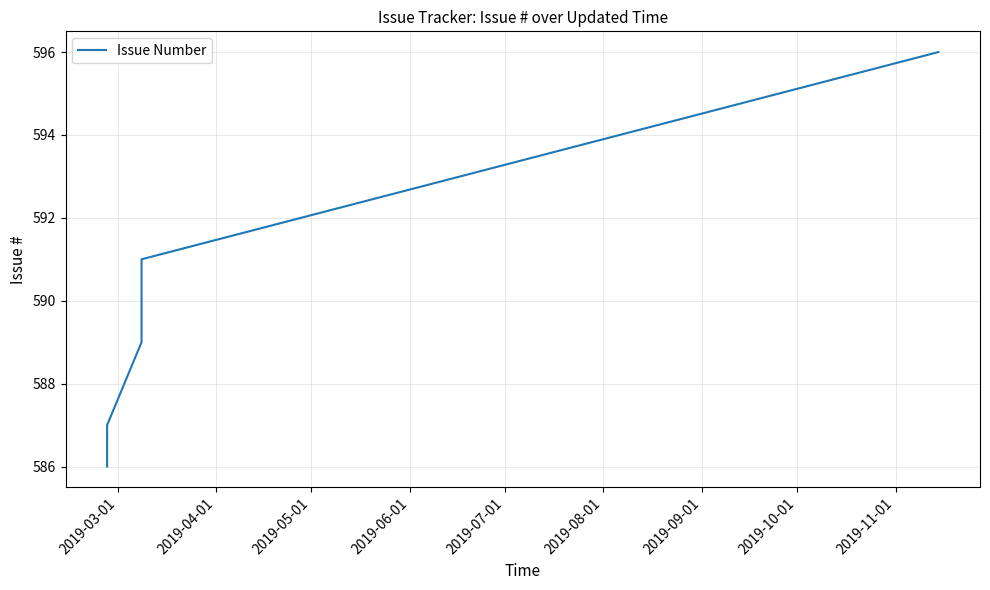

True or false: the data has more than 1 interior local peaks.

False